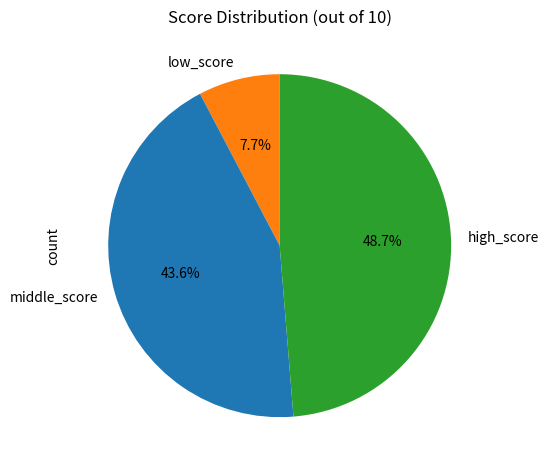

To the nearest percent, what is the difference between the largest and smallest slice percentages?

41%